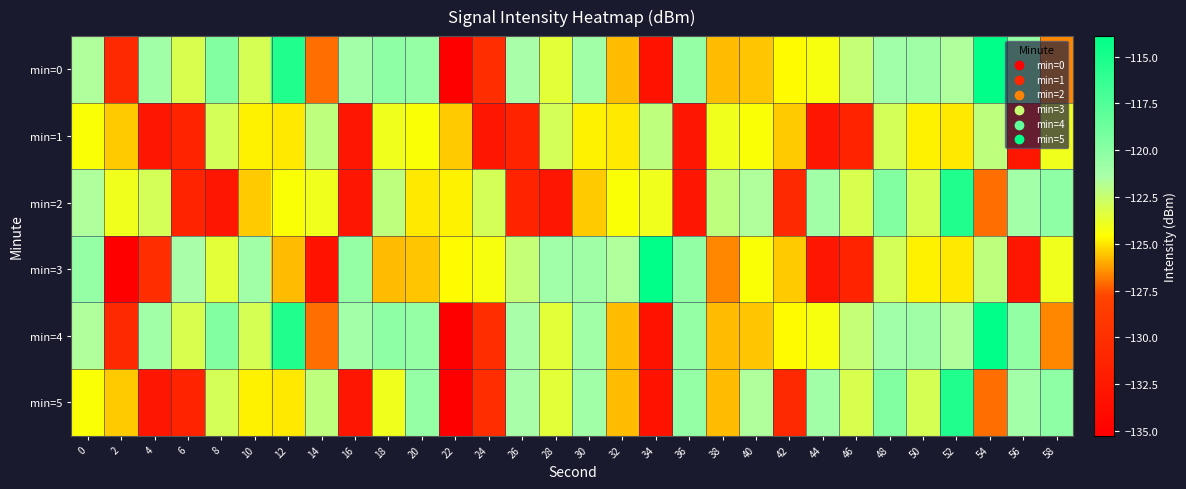

List the series in order of their peak value, lowest first.

min=1, min=2, min=5, min=0, min=3, min=4